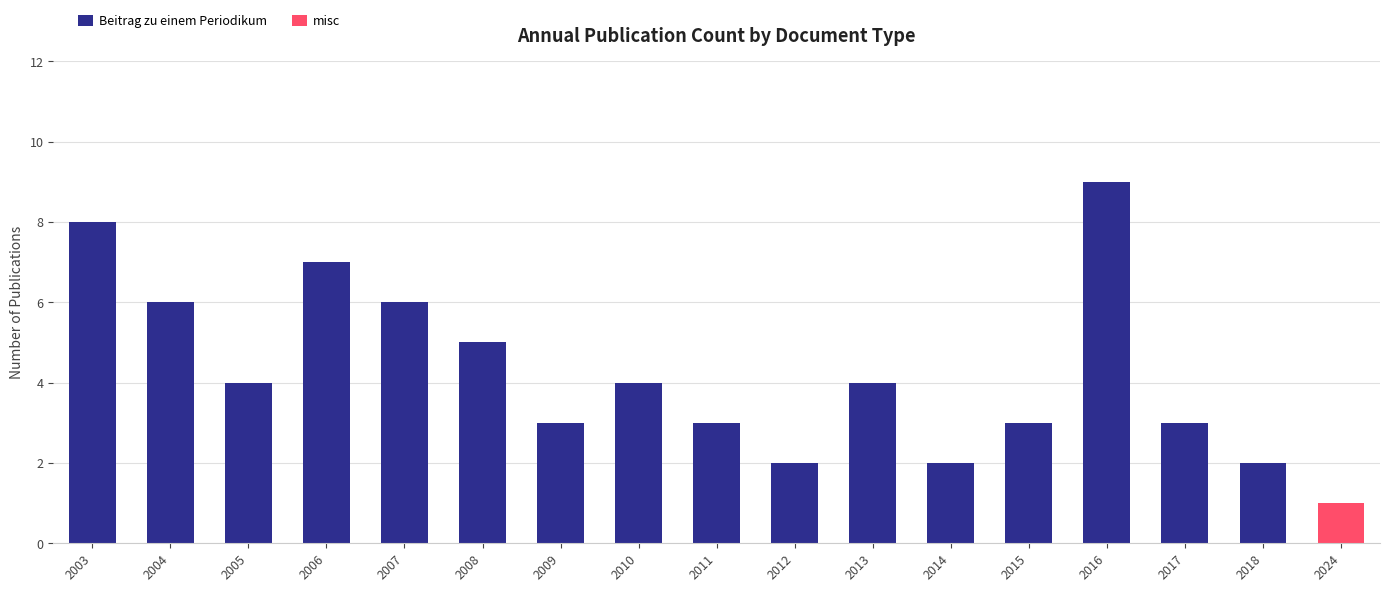

Count the number of categories in the chart.

17